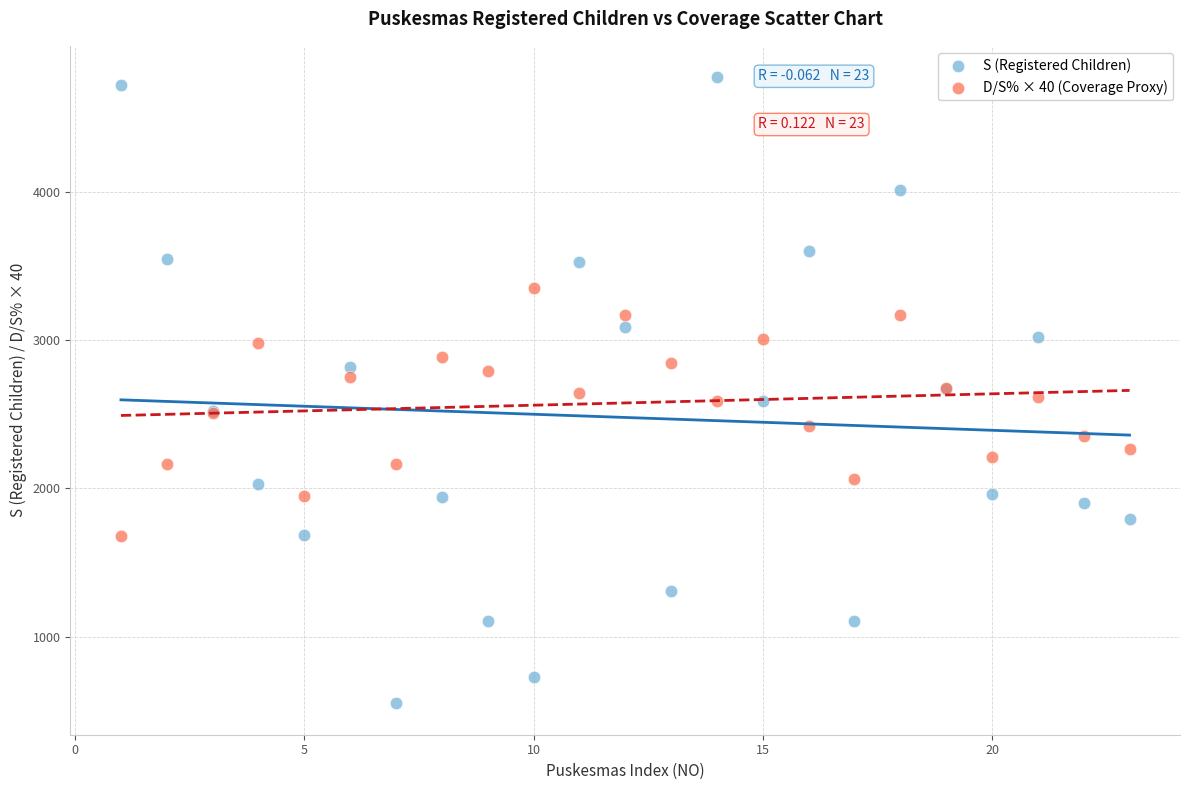

Which series reaches the minimum Y coordinate?

S (Registered Children)